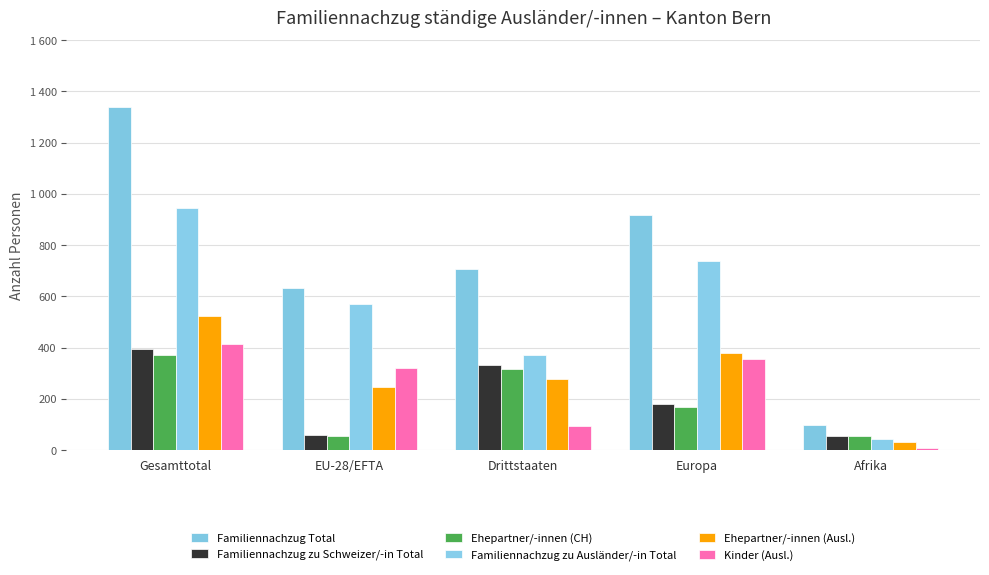

Where is Familiennachzug Total nearest to the value 719?

Drittstaaten